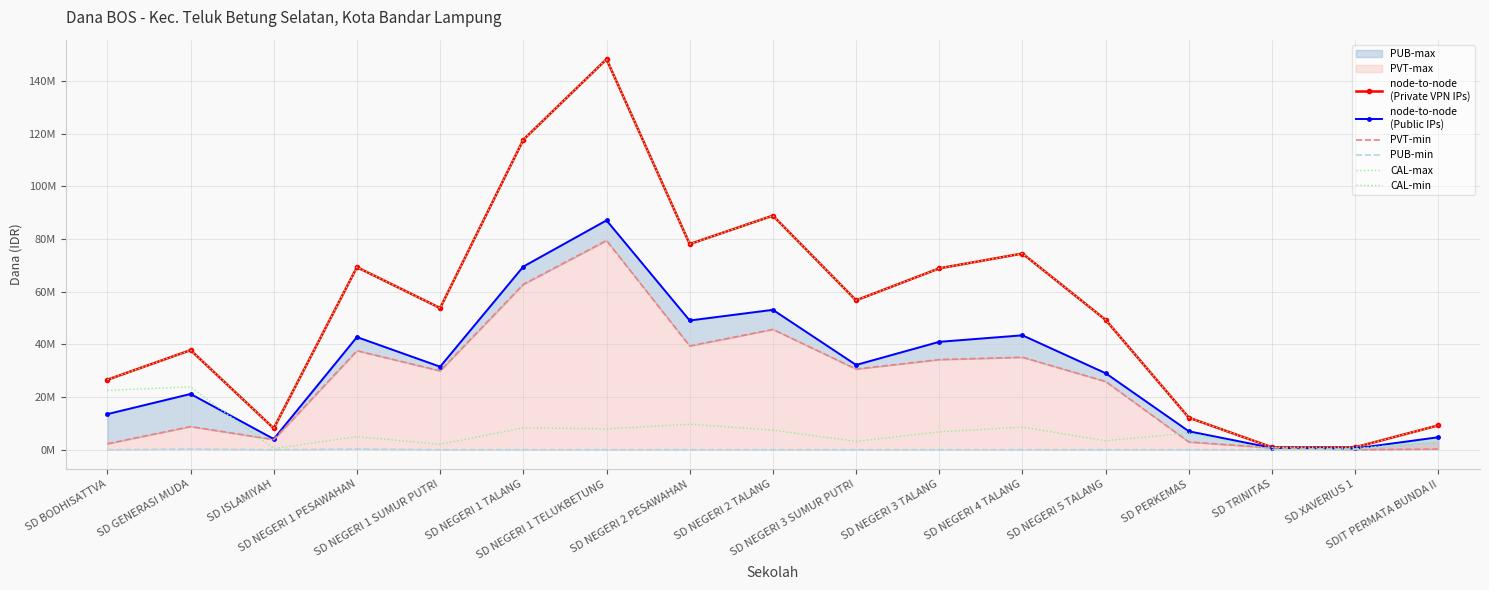

Which label corresponds to the largest value in the chart?

SD NEGERI 1 TELUKBETUNG